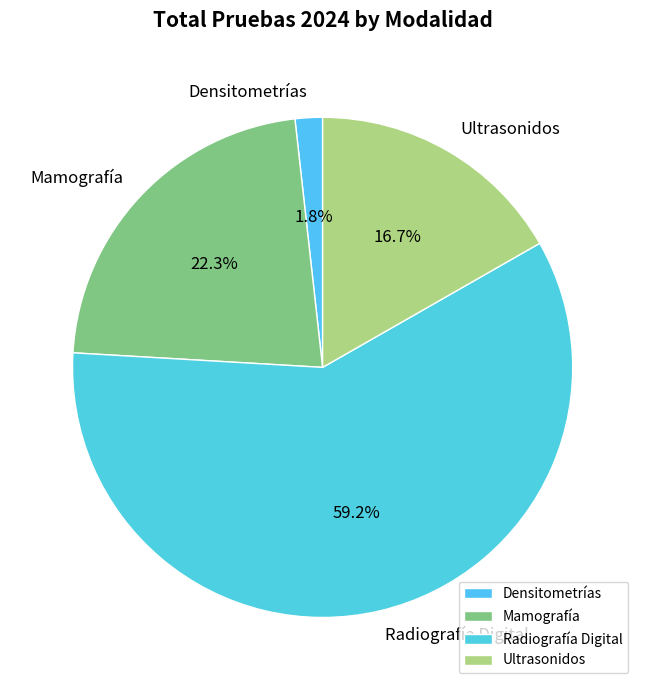

What is the ratio of the value at Mamografía to the value at Radiografía Digital?

0.4